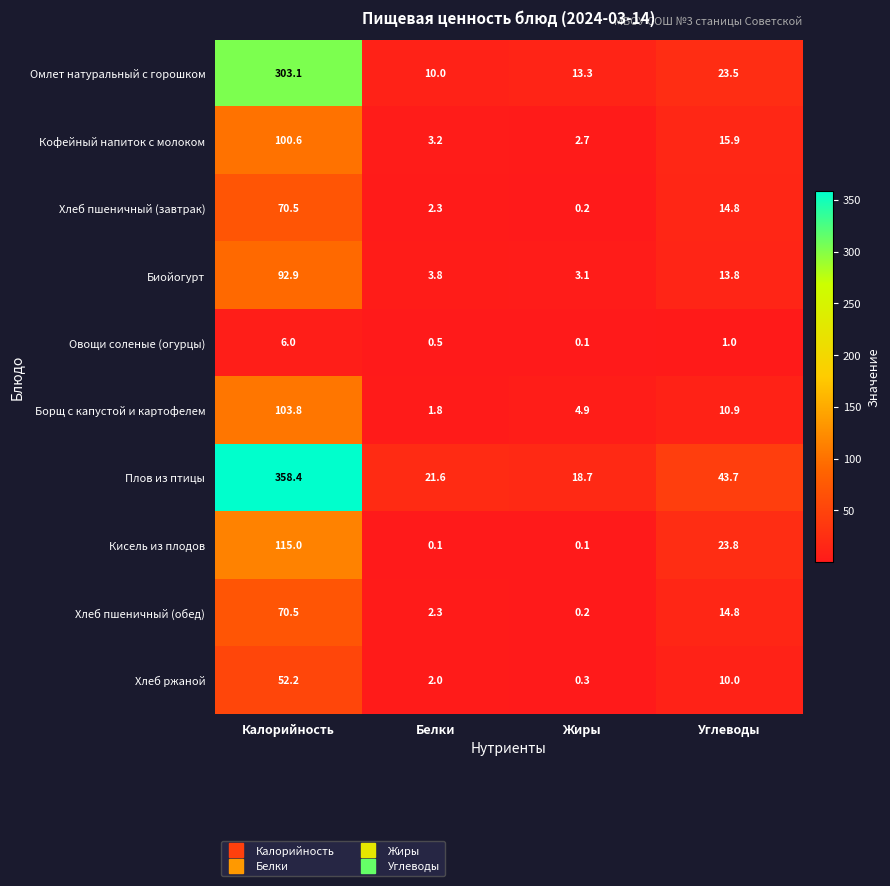

At which label does Омлет натуральный с горошком reach its minimum?

Белки